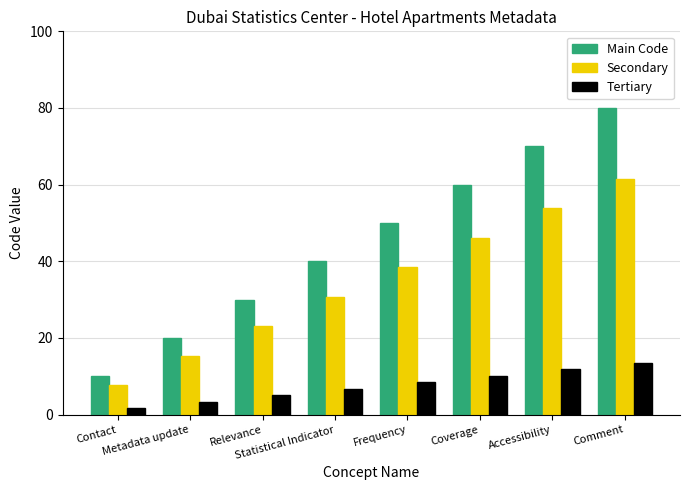

At which category does the chart reach its minimum across all series?

Contact